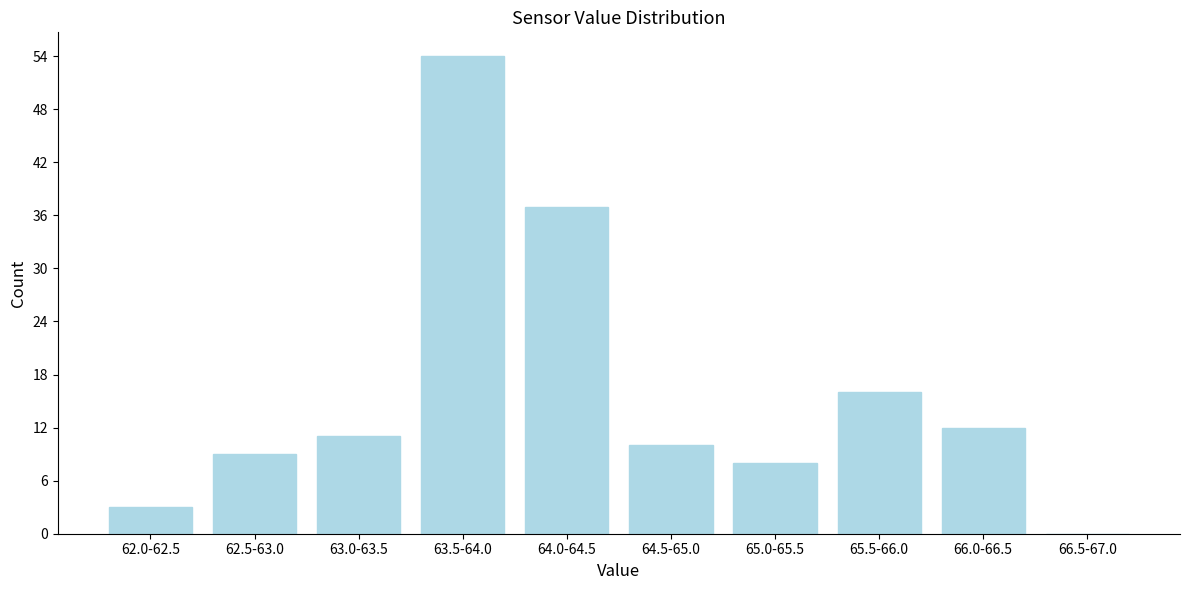

Reading left to right, extract all data points from this chart.

62.0-62.5=3	62.5-63.0=9	63.0-63.5=11	63.5-64.0=54	64.0-64.5=37	64.5-65.0=10	65.0-65.5=8	65.5-66.0=16	66.0-66.5=12	66.5-67.0=0